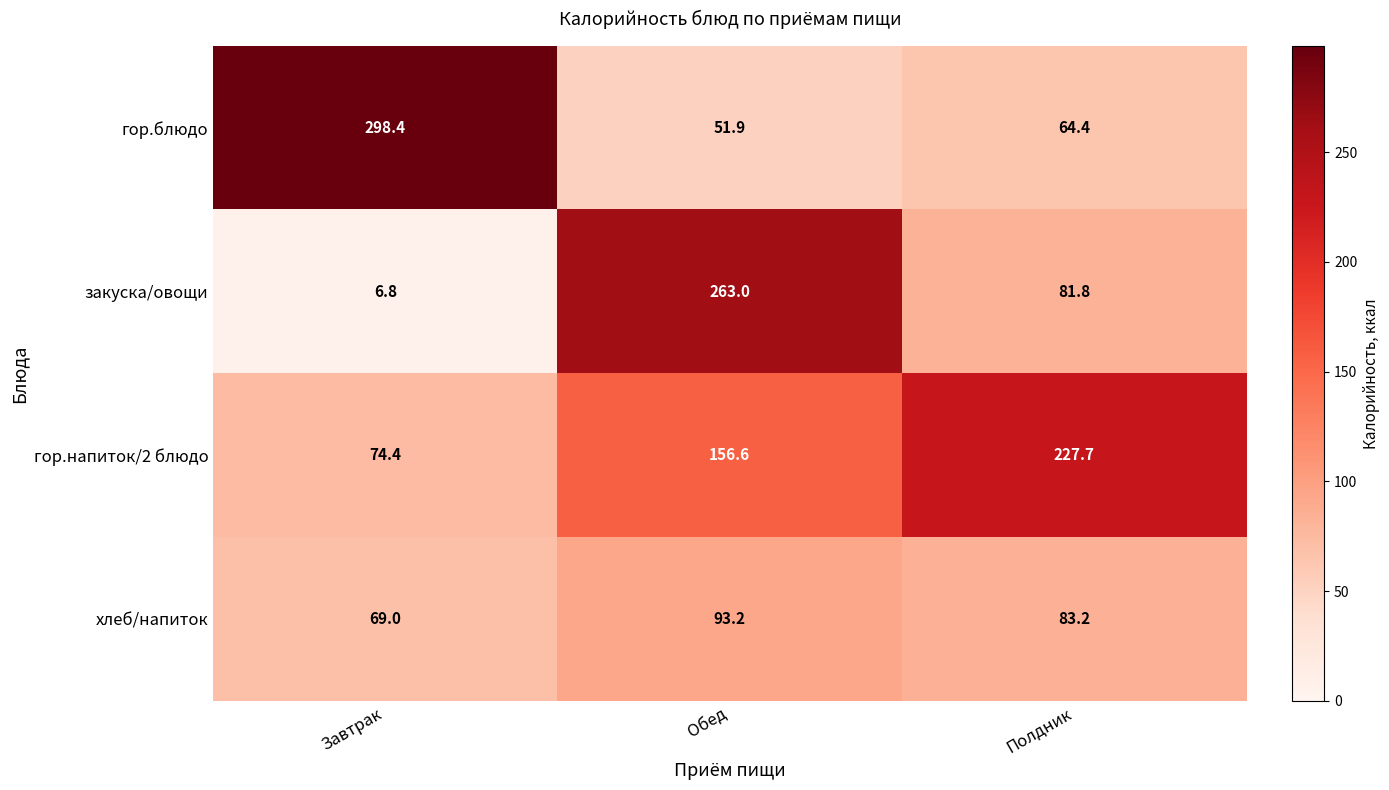

Reading left to right, what are all the values shown in this chart?

гор.блюдо: 298.4	51.9	64.4
закуска/овощи: 6.8	263.0	81.8
гор.напиток/2 блюдо: 74.4	156.6	227.7
хлеб/напиток: 69.0	93.2	83.2